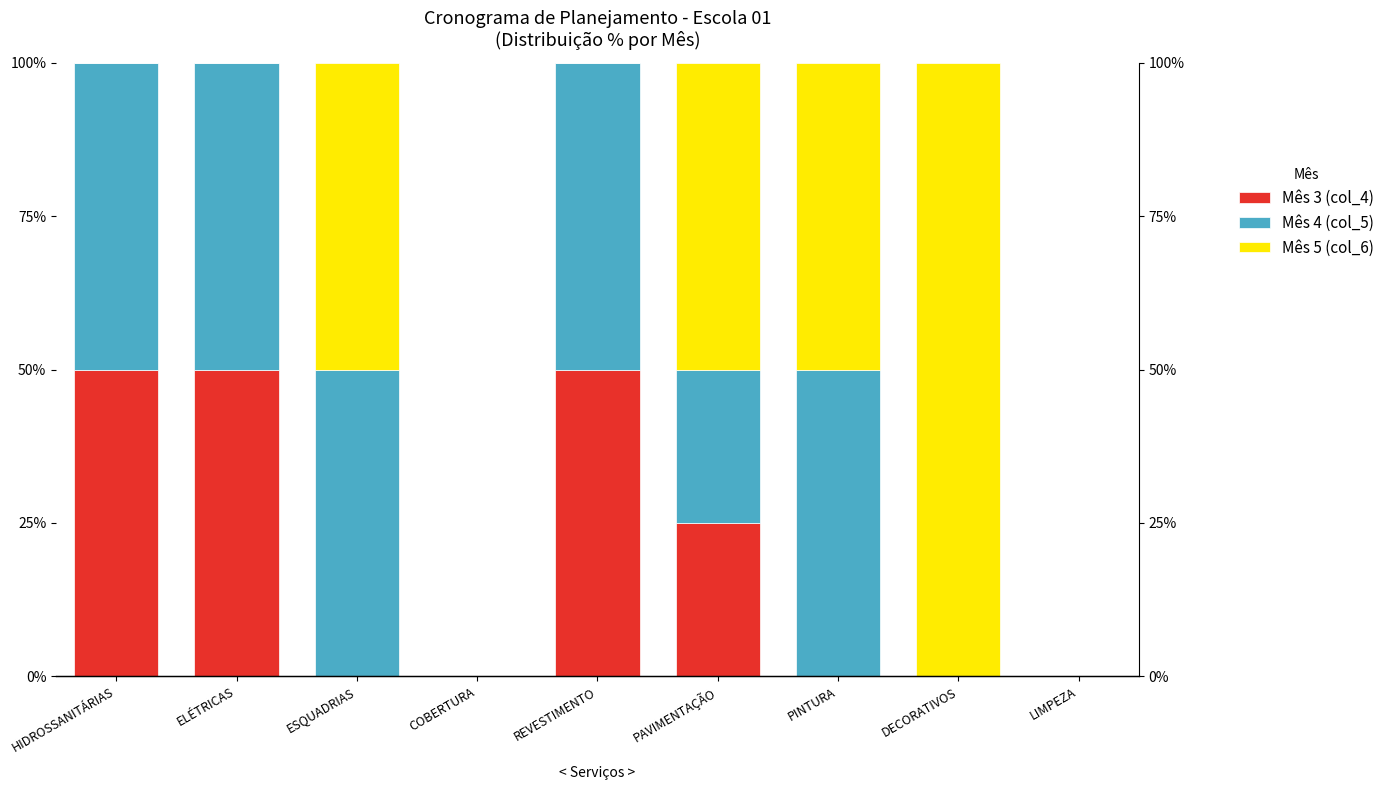

At which label does Mês 4 (col_5) reach its peak?

HIDROSSANITÁRIAS